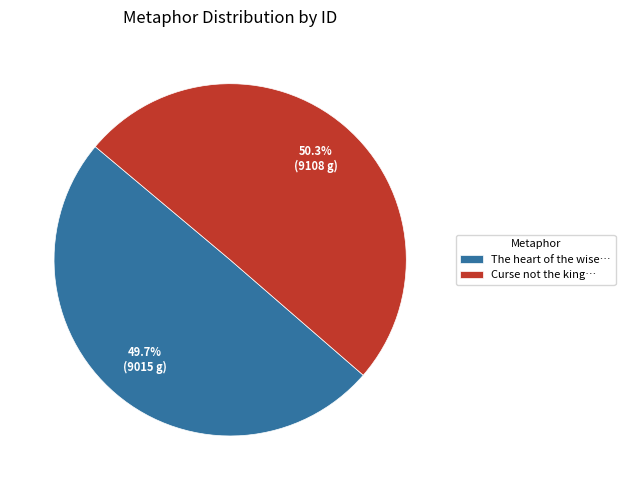

What is the ratio of the value at The heart of the wise… to the value at Curse not the king…?

1.0